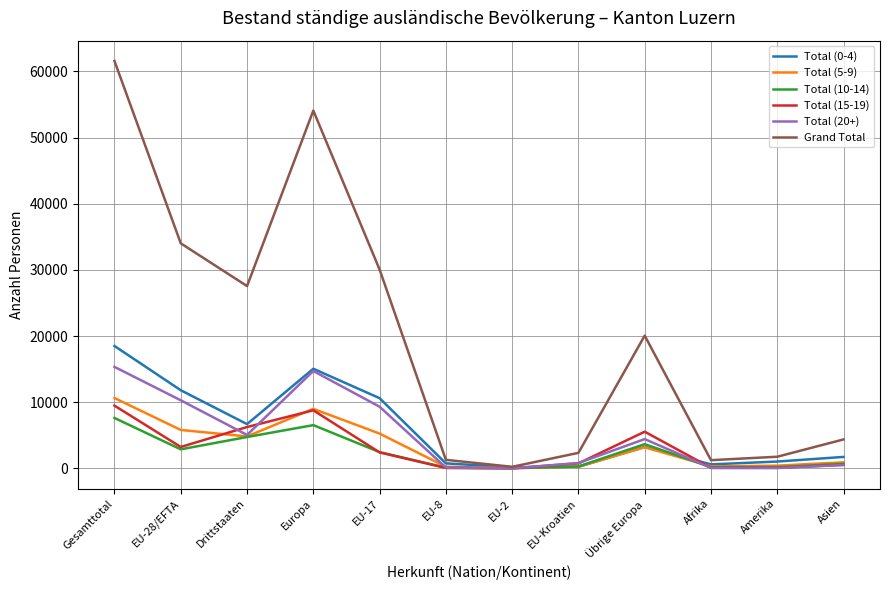

Is the value of Total (0-4) at Europa greater than the value of Grand Total at Afrika?

Yes